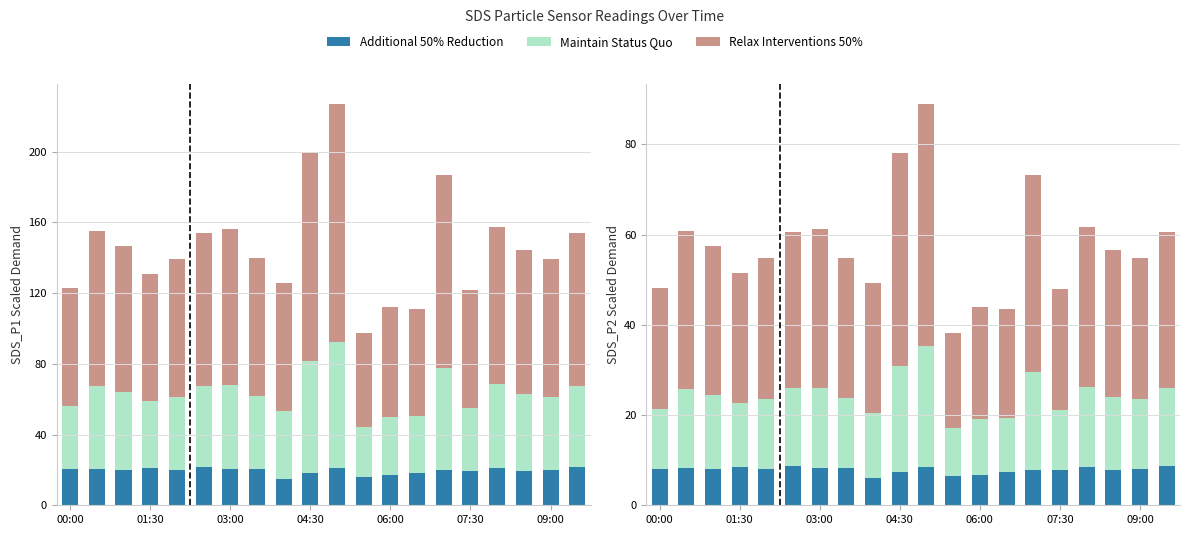

Rank the series at 19 from highest to lowest value.

Relax Interventions 50%, Maintain Status Quo, Additional 50% Reduction